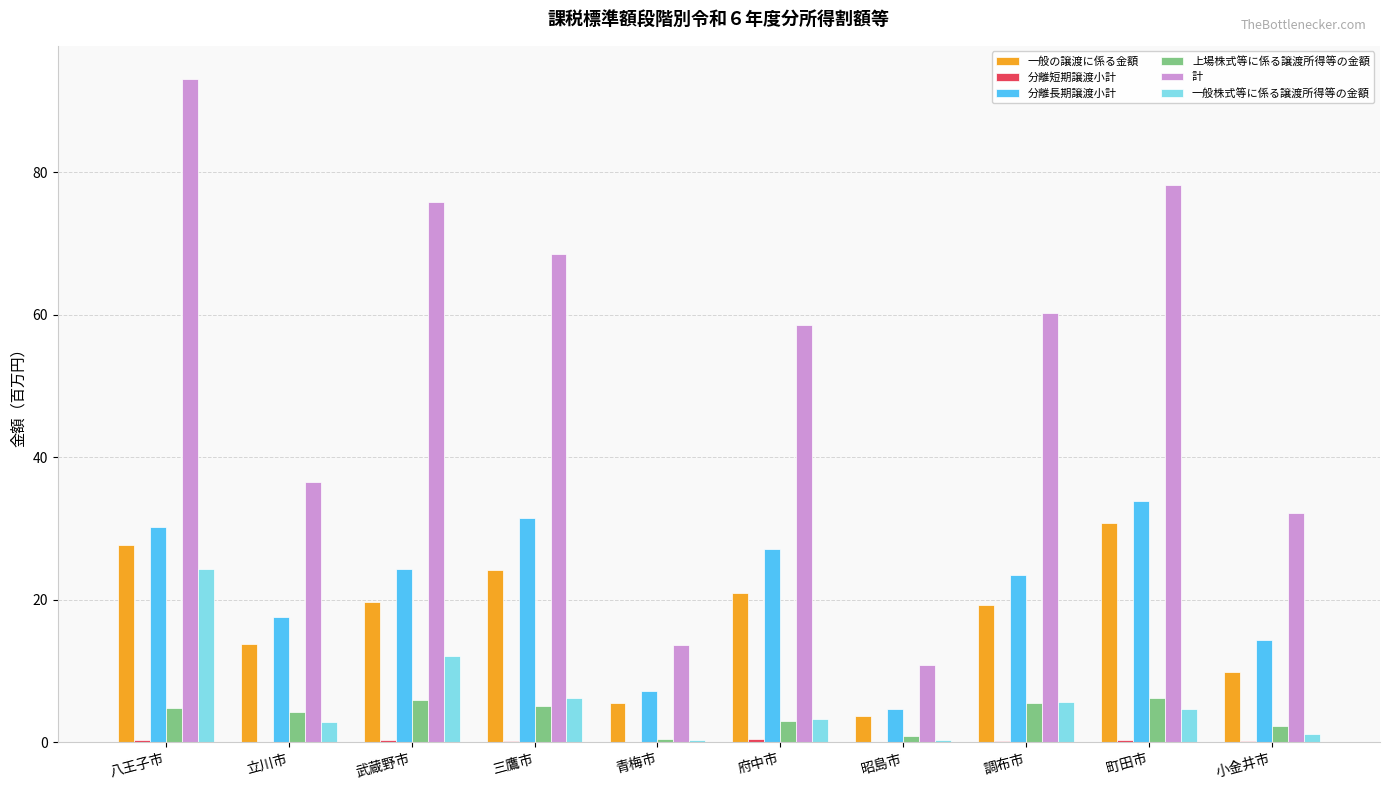

At which category is the sum across all series the highest?

八王子市